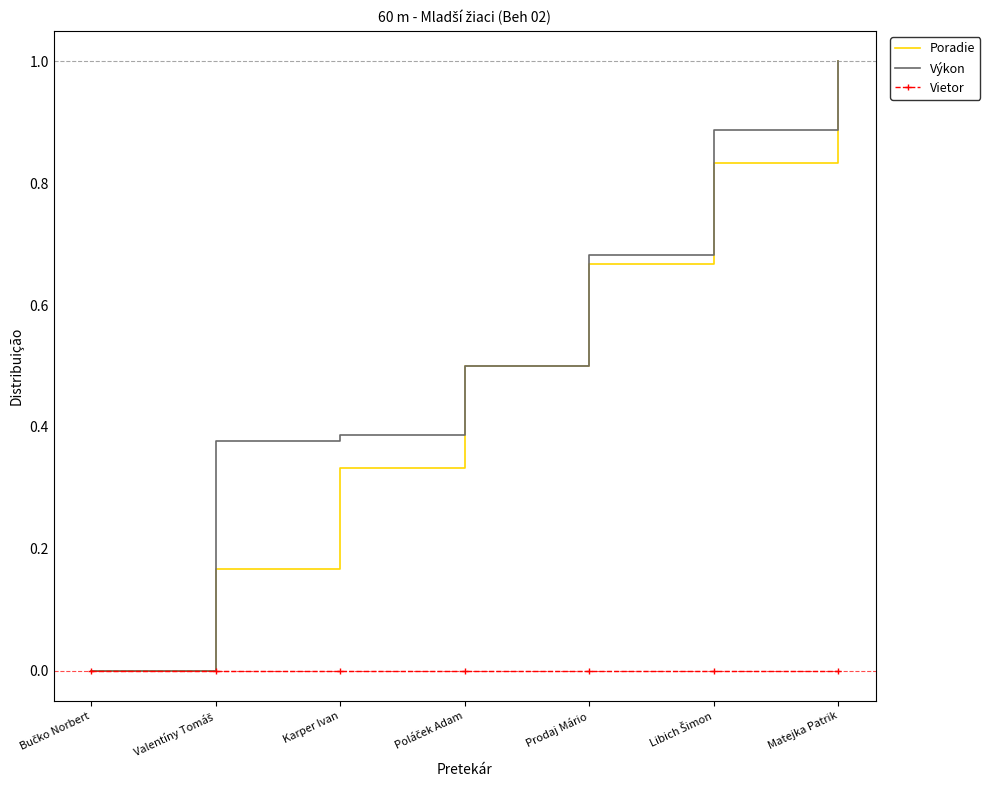

What is the total value across all series at Matejka Patrik?

2.0